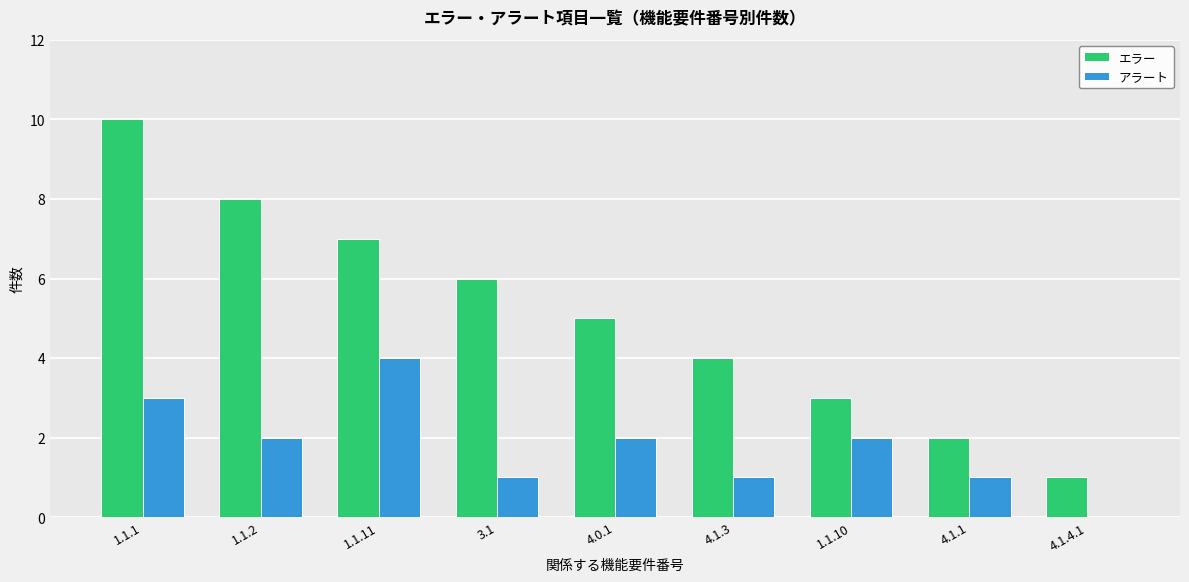

What is the greatest value displayed?

10